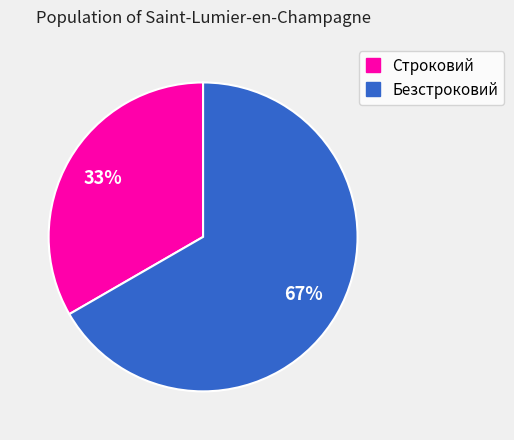

Between Строковий and Безстроковий, which is larger?

Безстроковий